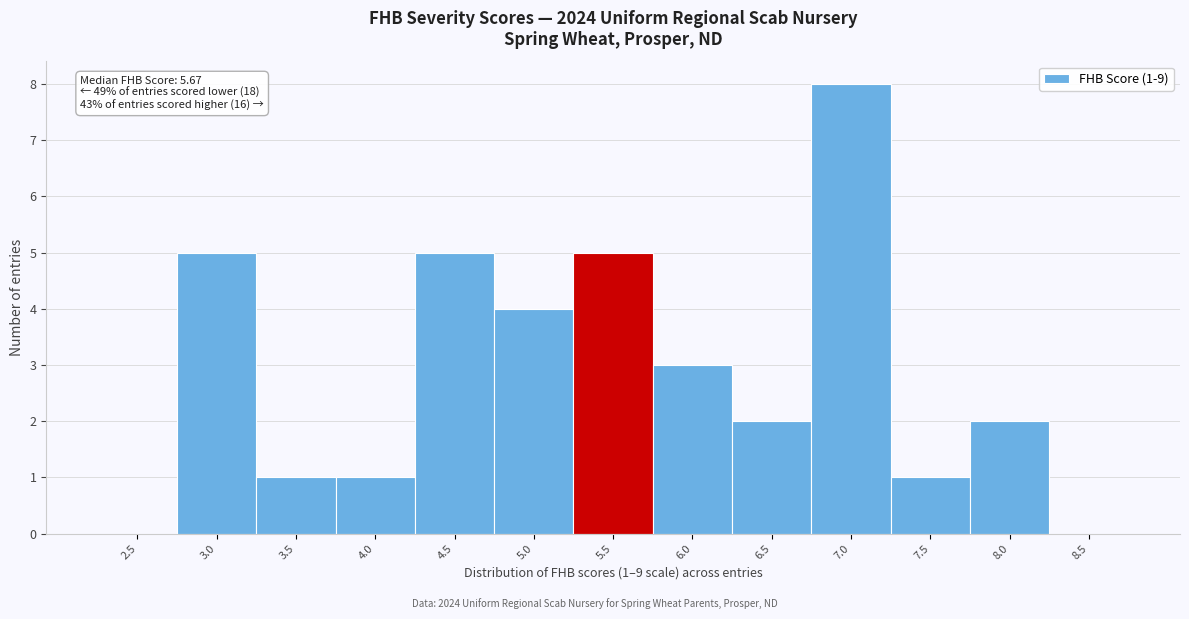

Reading left to right, list all the values displayed in this chart.

2.5=0	3.0=5	3.5=1	4.0=1	4.5=5	5.0=4	5.5=5	6.0=3	6.5=2	7.0=8	7.5=1	8.0=2	8.5=0